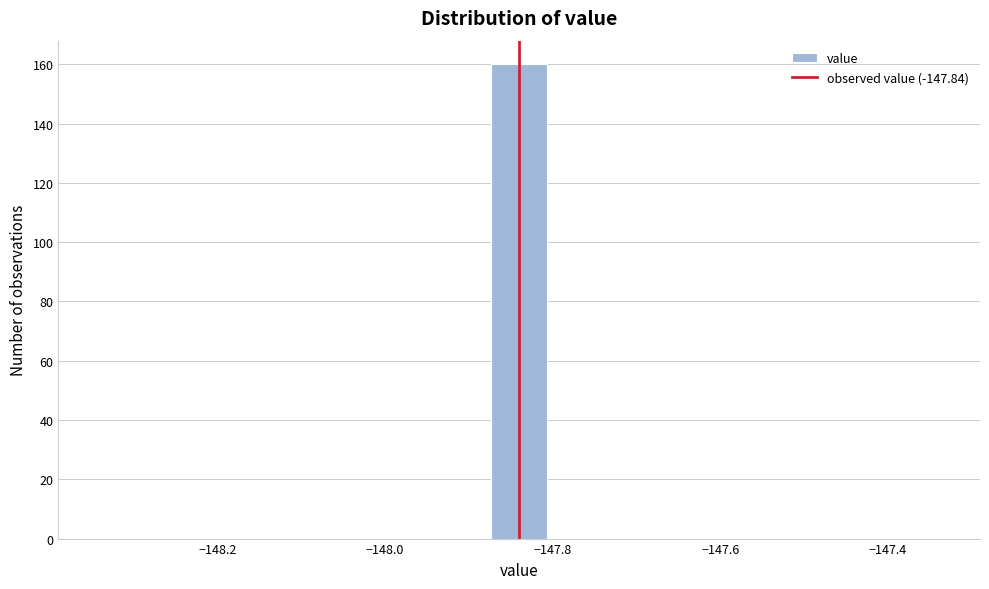

Read against the x-axis, roughly where is the centre of the tallest bar?

-147.84